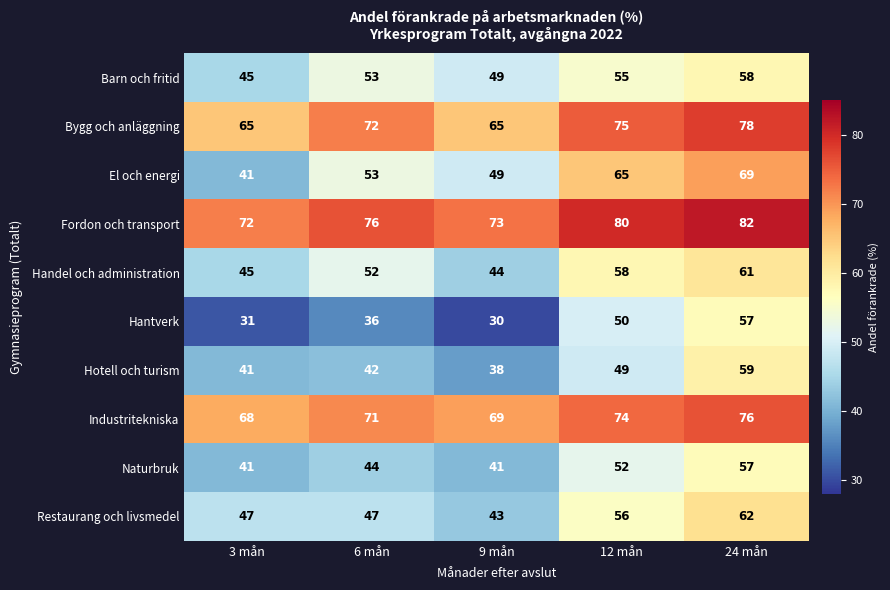

What is the difference between the maximum and second lowest values in the El och energi series?

20